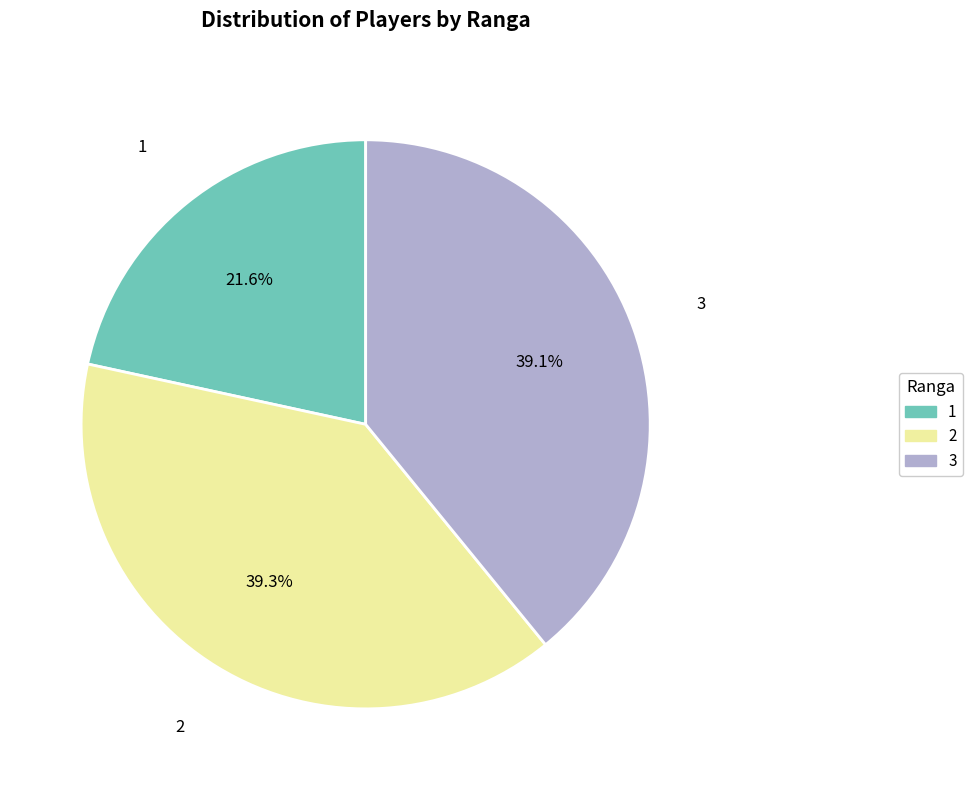

Is there any slice that represents more than half of the pie?

No